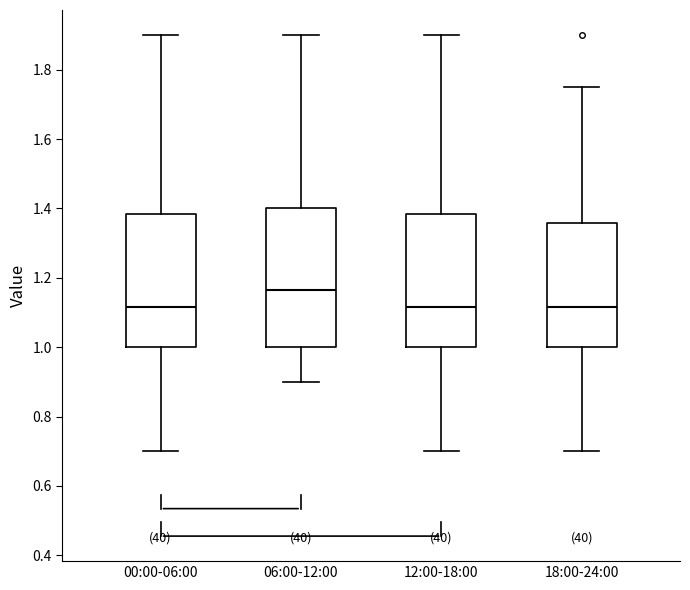

Where does the upper whisker of the box for 00:00-06:00 end on the y-axis? The values are not printed on the chart, so give them approximately, as read against the axis.

1.90